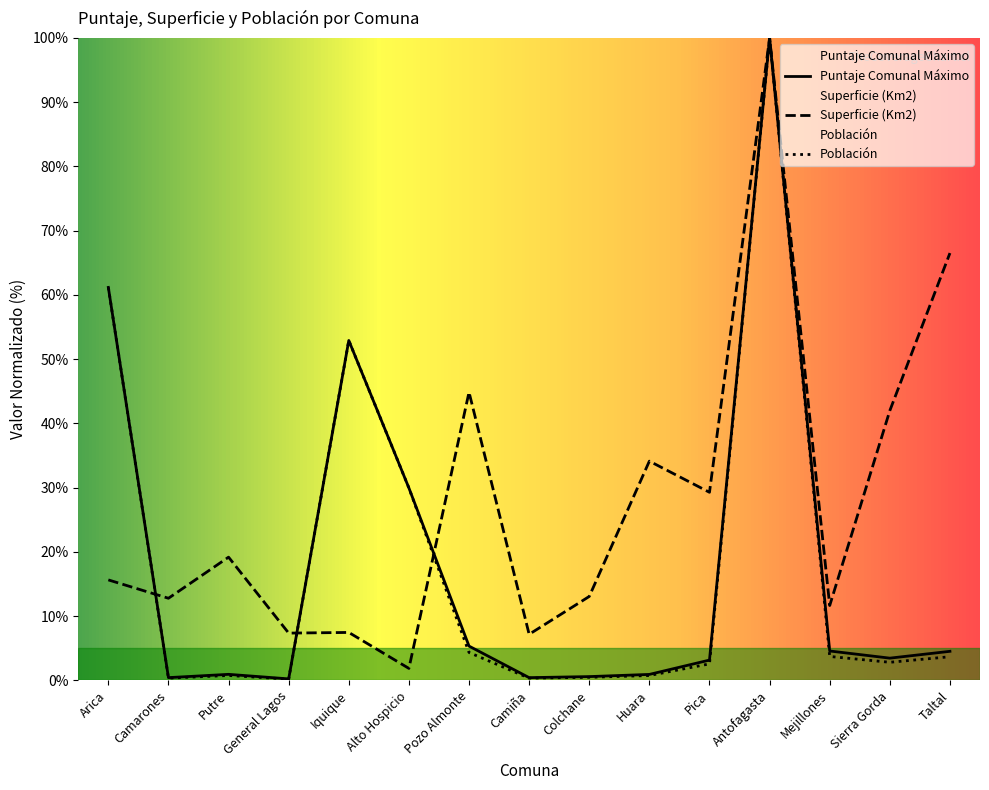

At which label is Puntaje Comunal Máximo closest to 50?

Iquique